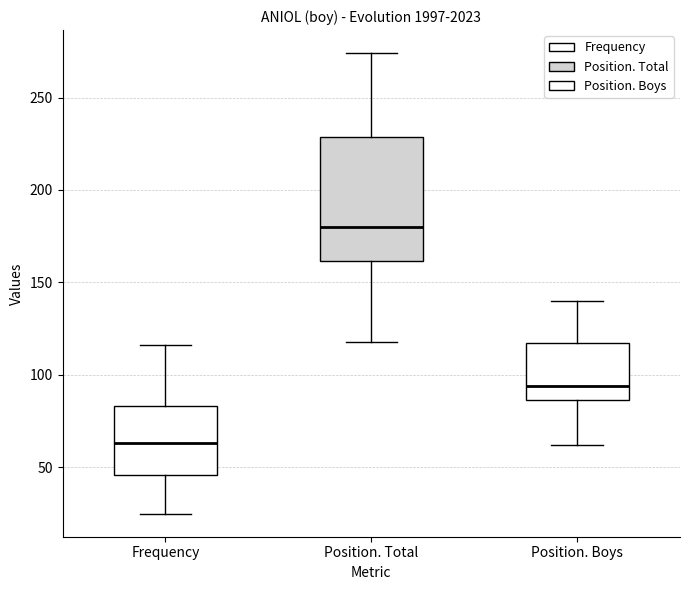

Reading left to right, transcribe this box plot: for each box, give where its median line is, the range the box spans, and where its two whiskers end, as read against the y-axis. The values are not printed on the chart, so give them approximately, as read against the axis.

Frequency: median 65, box 45 to 85, whiskers 25 to 115
Position. Total: median 180, box 160 to 230, whiskers 120 to 275
Position. Boys: median 95, box 85 to 120, whiskers 60 to 140